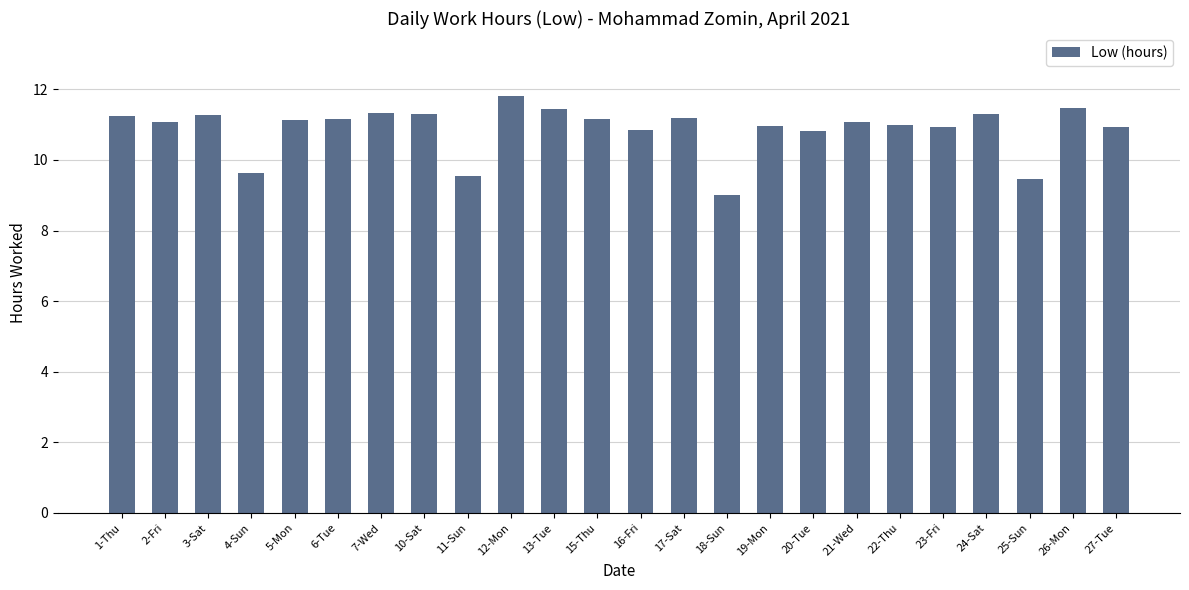

What is the value of the 22nd bar from the left?

9.5